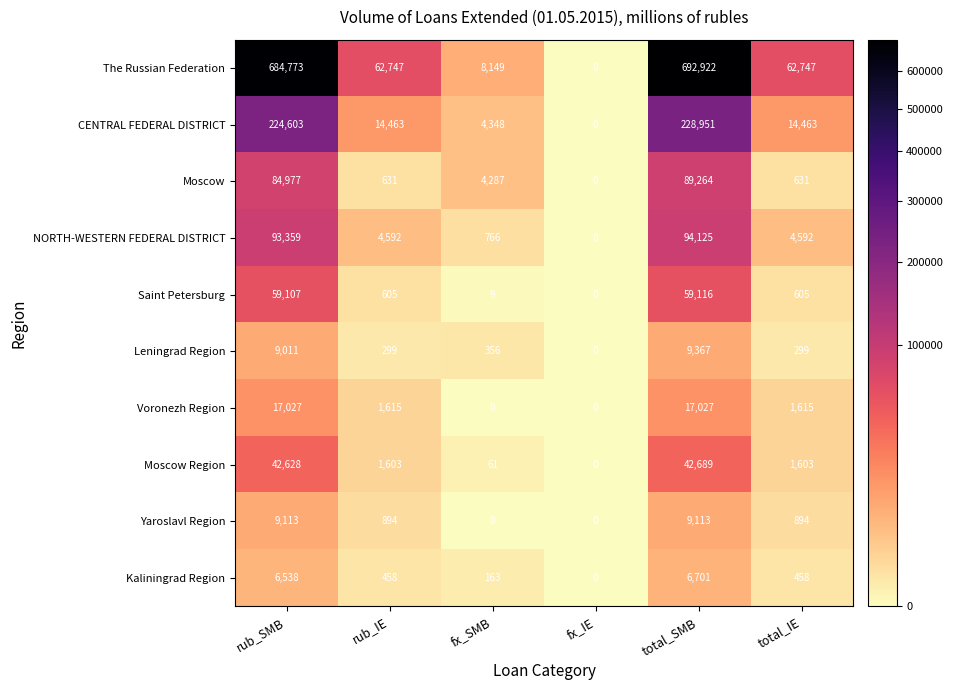

At which category is the sum across all series the highest?

total_SMB